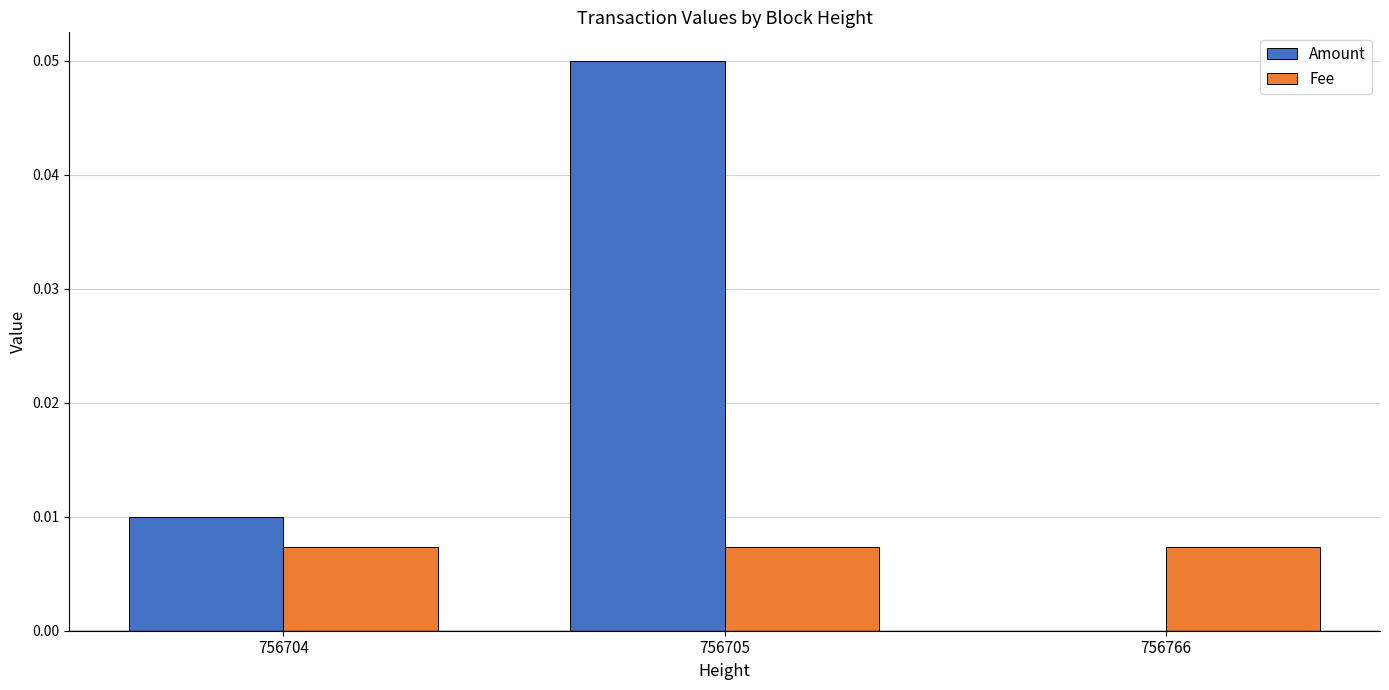

Which series has the largest total across all categories?

Amount